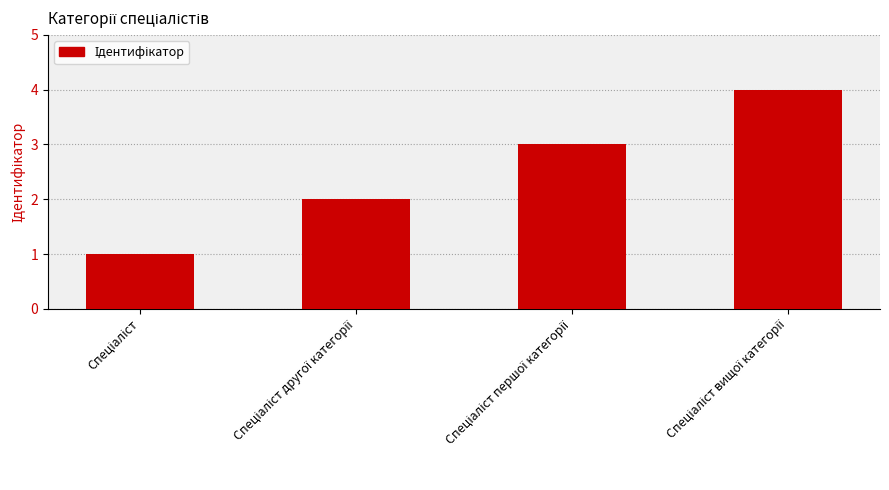

Reading left to right, extract all data points from this chart.

1	2	3	4